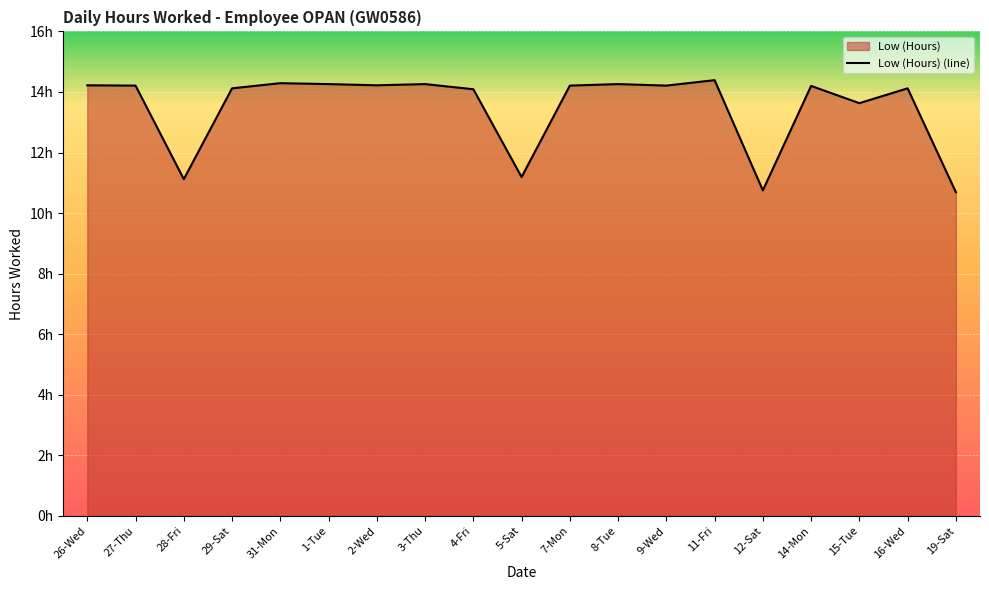

How many categories are shown in the chart?

19